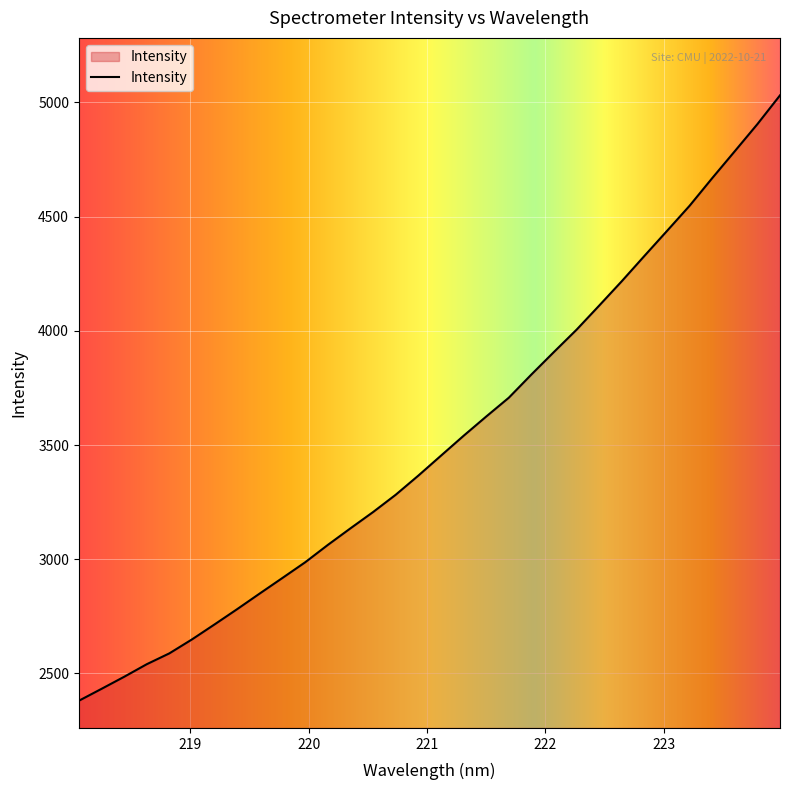

What is the greatest value displayed?

5030.8